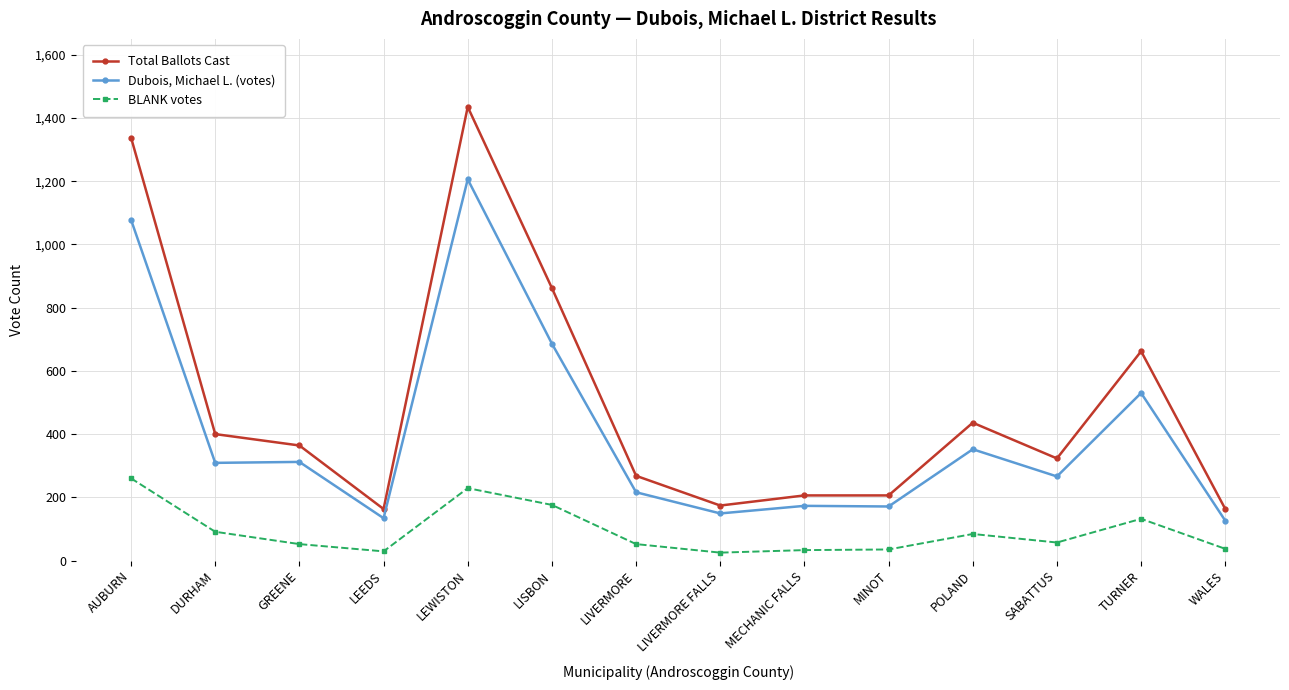

What is the label of the 6th point from the left?

LISBON